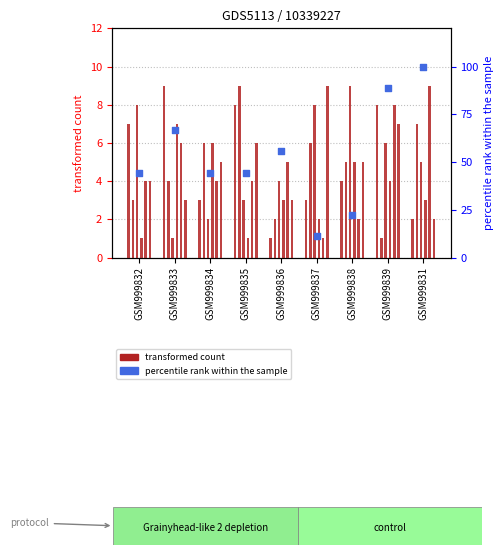

Which series has the largest total across all categories?

percentile rank within the sample